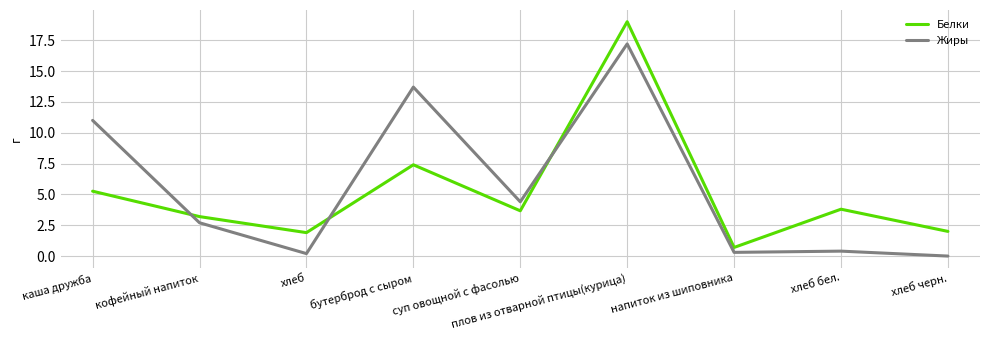

Rank the series by their average value, from lowest to highest.

Белки, Жиры